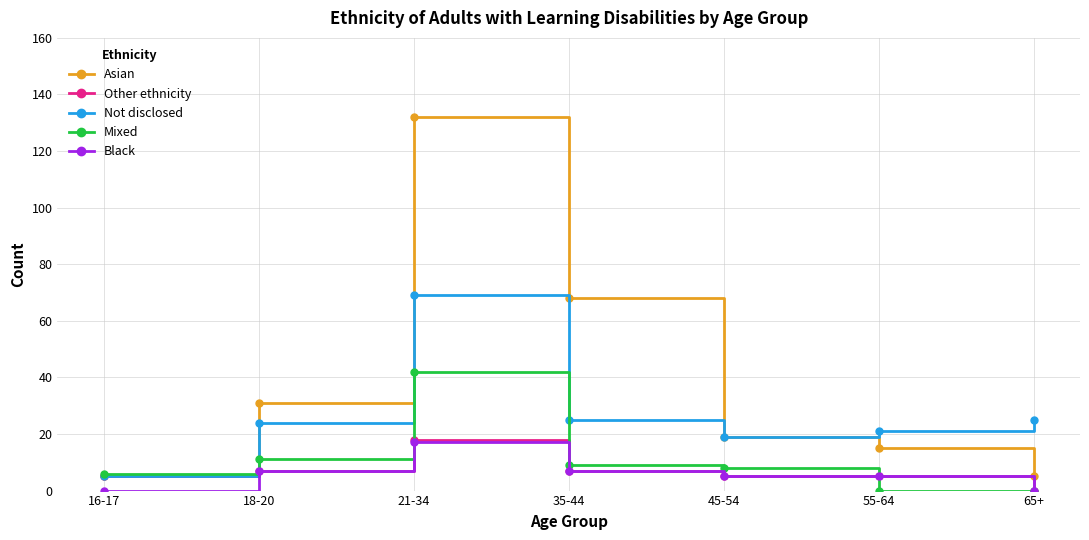

Is this an area chart (filled region under the line)?

No